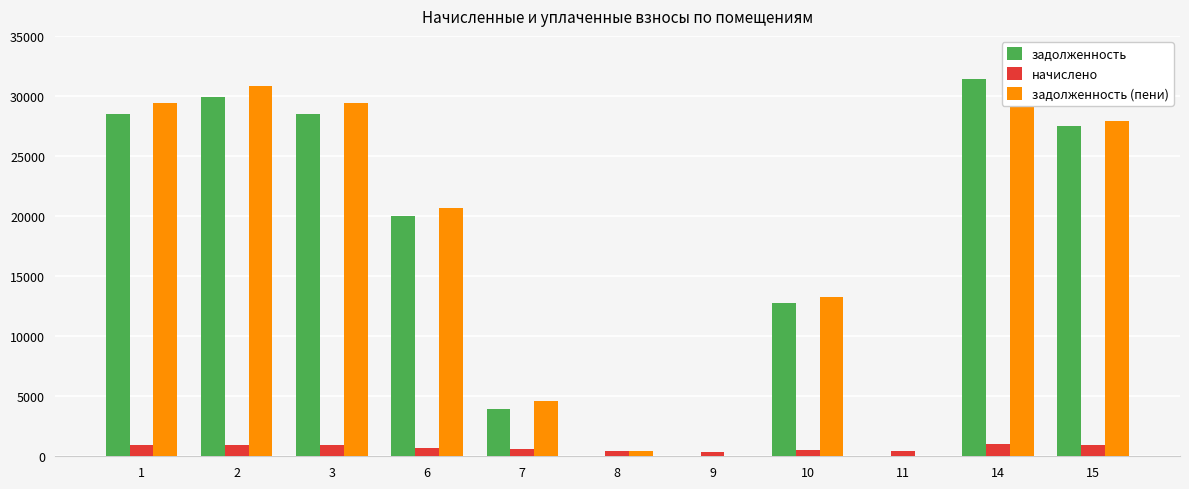

The value of задолженность (пени) at 9 is -14173.1. True or false?

False